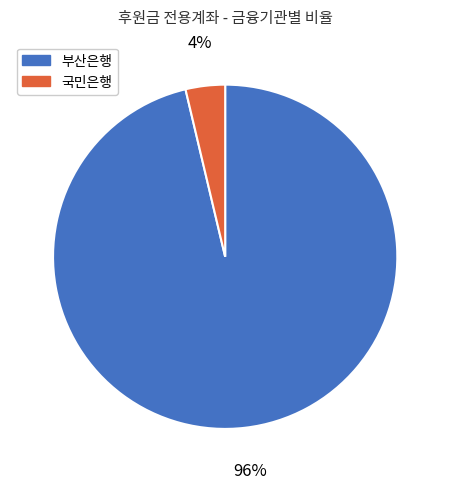

To the nearest percent, what portion does 부산은행 represent?

96%